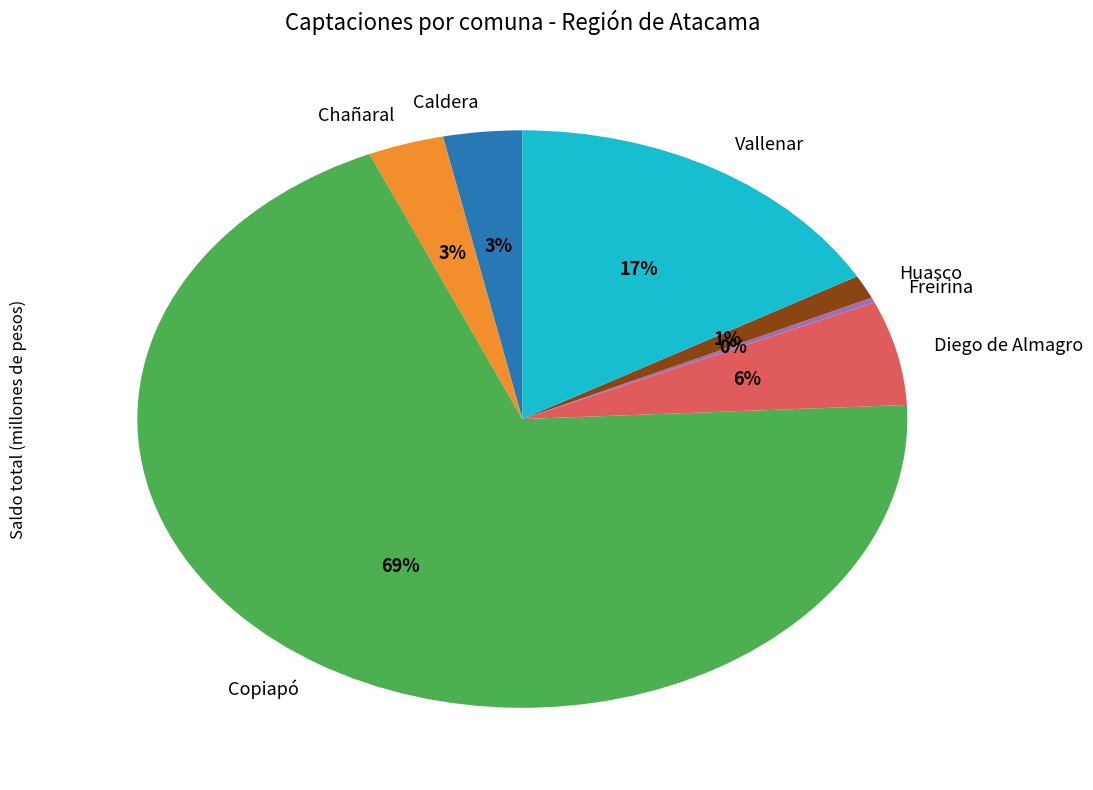

Is the sum of Huasco and Freirina greater than half?

No